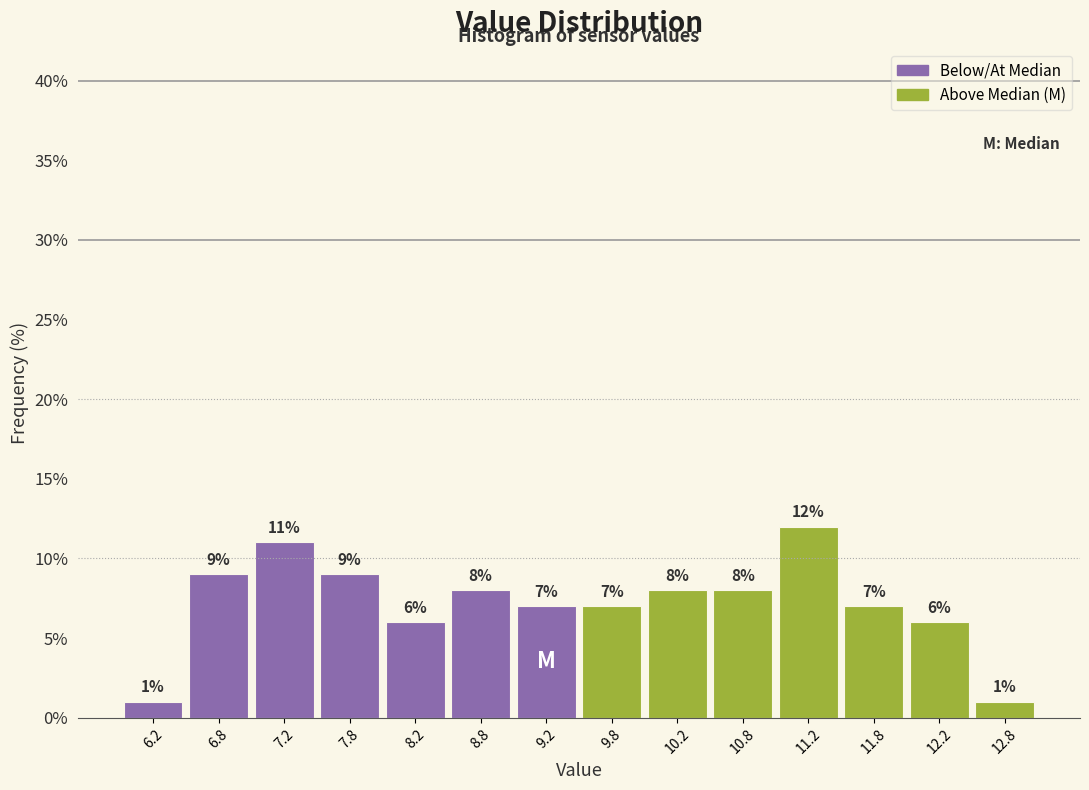

Reading left to right, list every bar in this chart as the range it spans on the x-axis followed by its height.

6.0 to 6.5: 1
6.5 to 7.0: 9
7.0 to 7.5: 11
7.5 to 8.0: 9
8.0 to 8.5: 6
8.5 to 9.0: 8
9.0 to 9.5: 7
9.5 to 10.0: 7
10.0 to 10.5: 8
10.5 to 11.0: 8
11.0 to 11.5: 12
11.5 to 12.0: 7
12.0 to 12.5: 6
12.5 to 13.0: 1